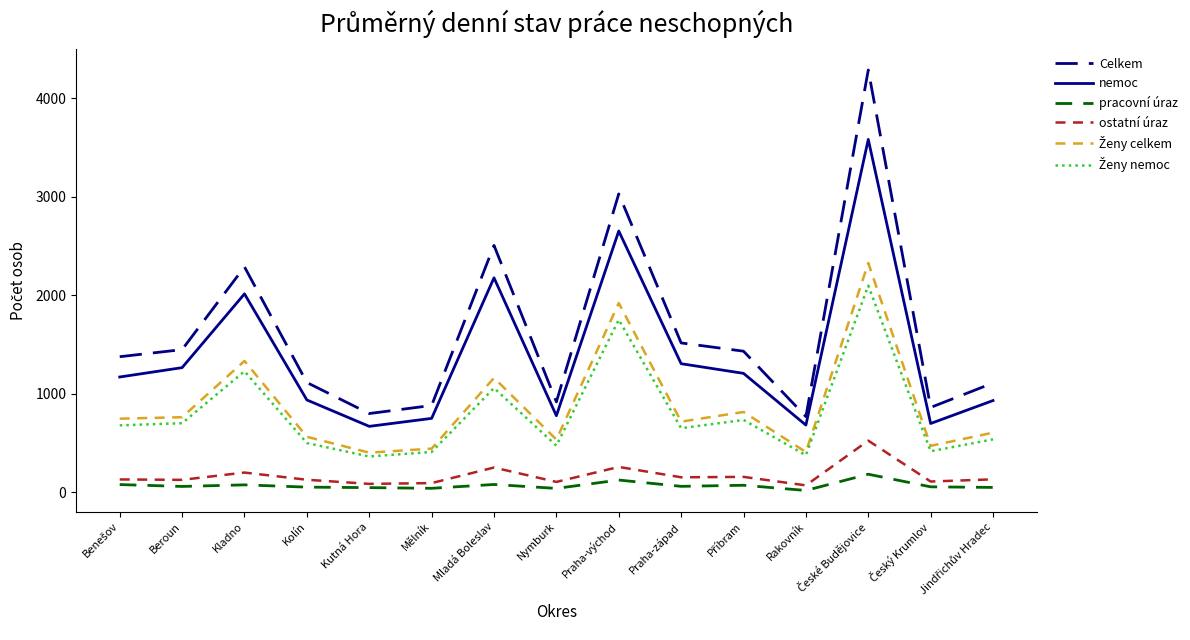

Which series changed the most between Beroun and Kladno?

Celkem